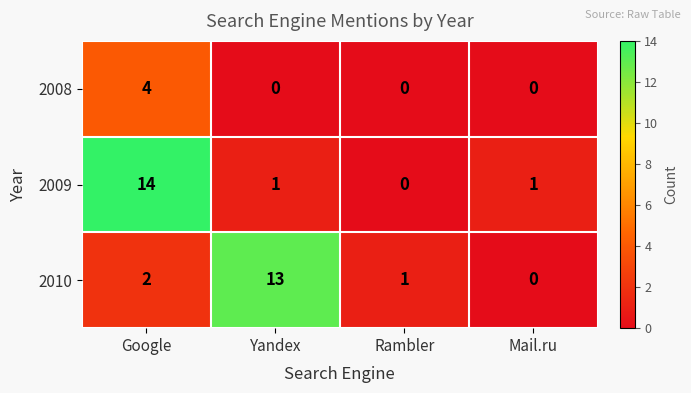

Is it true that 2010 equals 7 at Yandex?

False